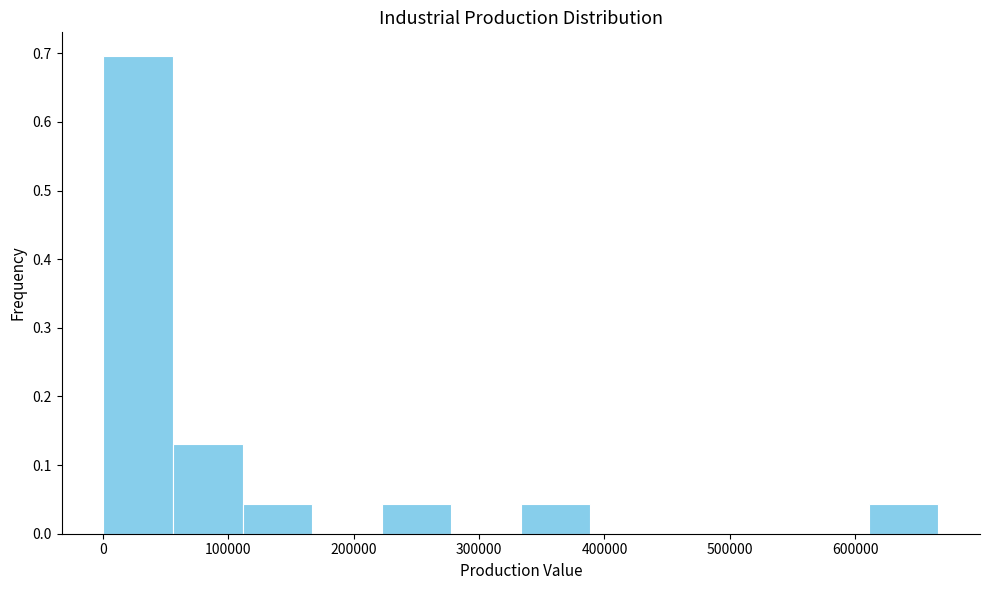

Reading left to right, list every bar in this chart as the range it spans on the x-axis followed by its height. Neither the bar edges nor the heights are printed on the chart, so give them approximately, as read against the axes.

0 to 60000: 0.70
60000 to 110000: 0.13
110000 to 170000: 0.04
170000 to 220000: 0
220000 to 280000: 0.04
280000 to 330000: 0
330000 to 390000: 0.04
390000 to 440000: 0
440000 to 500000: 0
500000 to 560000: 0
560000 to 610000: 0
610000 to 670000: 0.04